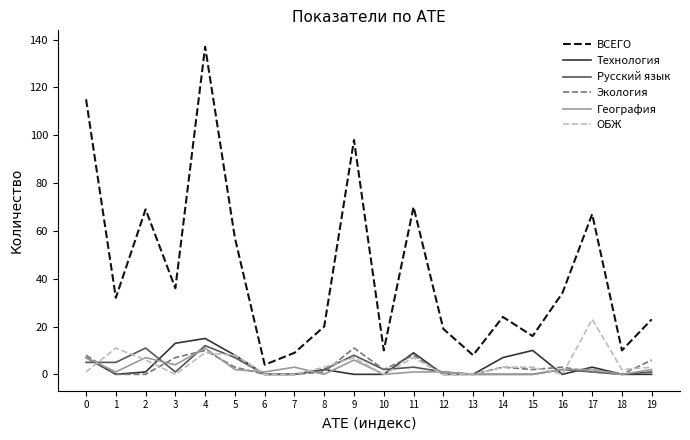

Is it true that География equals 0 at 14?

True